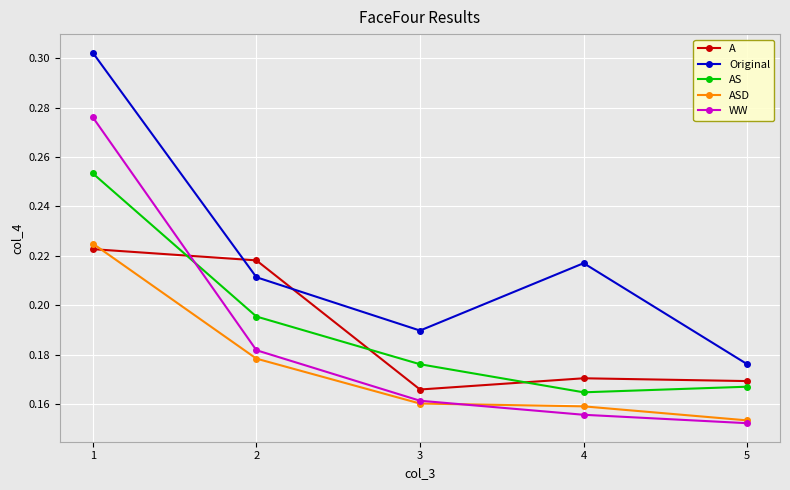

How many distinct data groups are displayed?

5